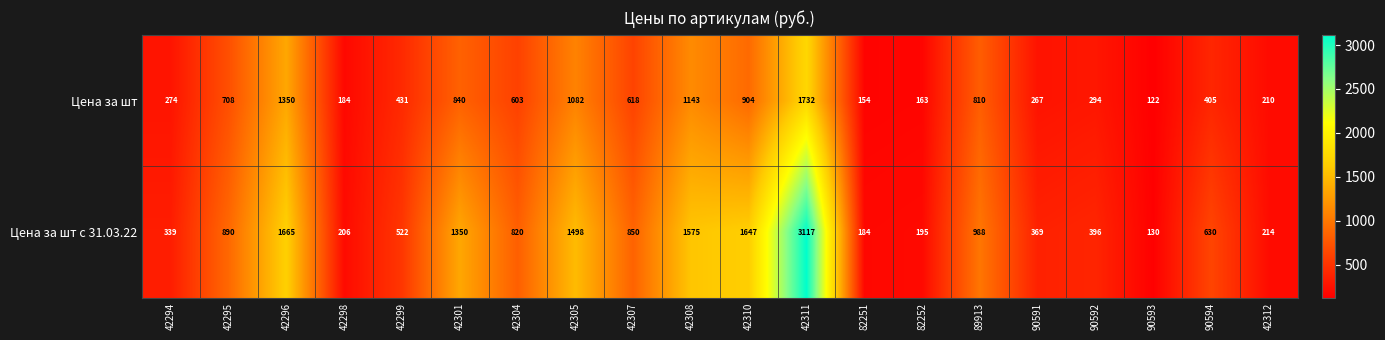

What is the difference between the second highest and second lowest values in the Цена за шт series?

1196